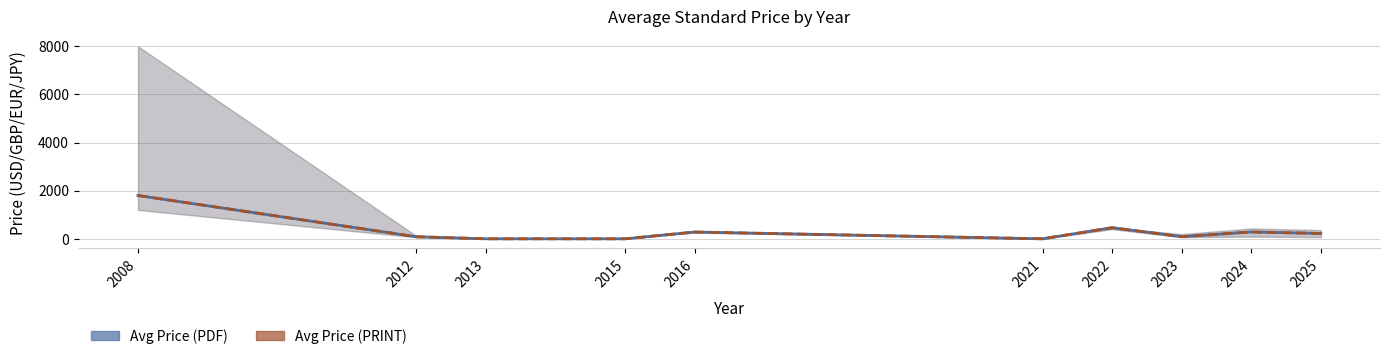

How many positive values does the Avg Price (PDF) series have?

7